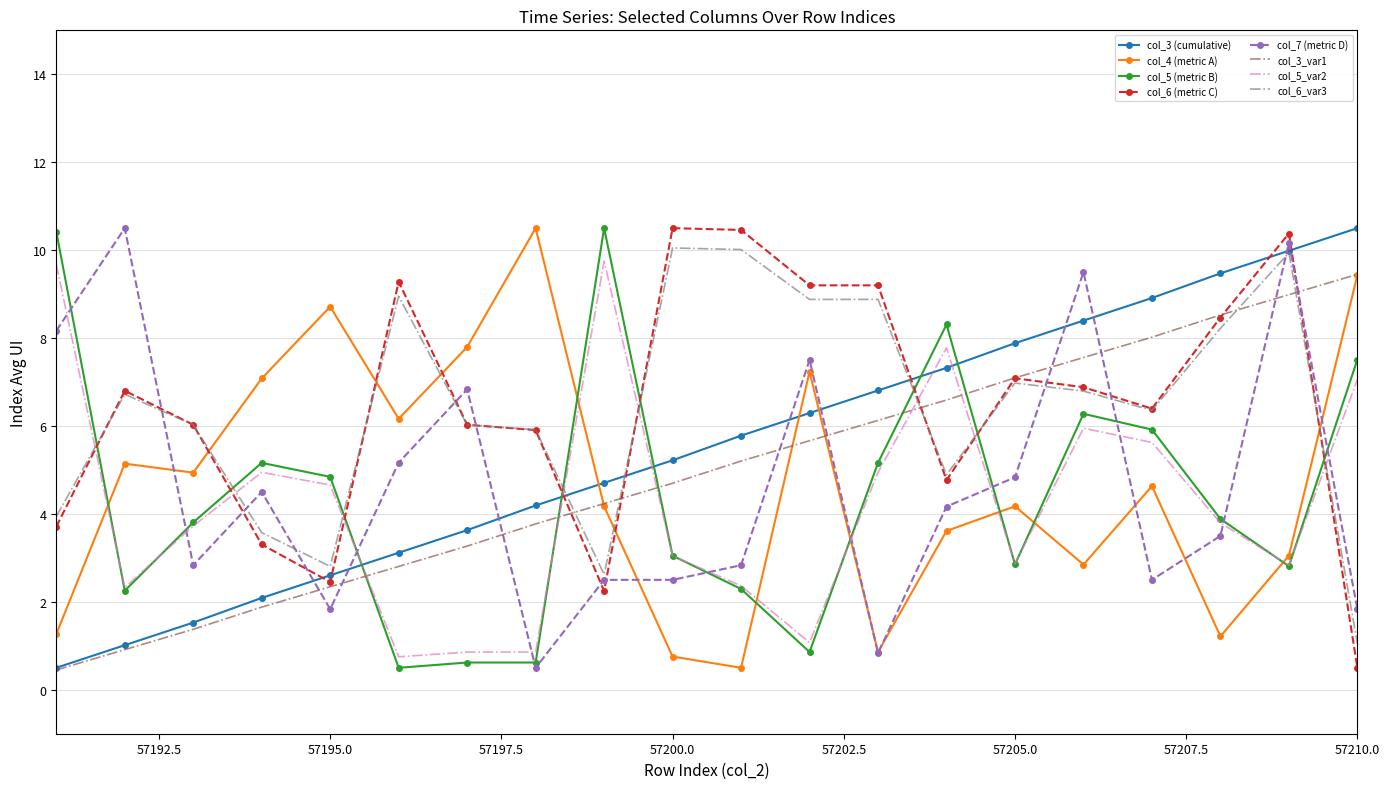

Which series ends up on top after the final intersection of col_7 (metric D) and col_3_var1?

col_3_var1